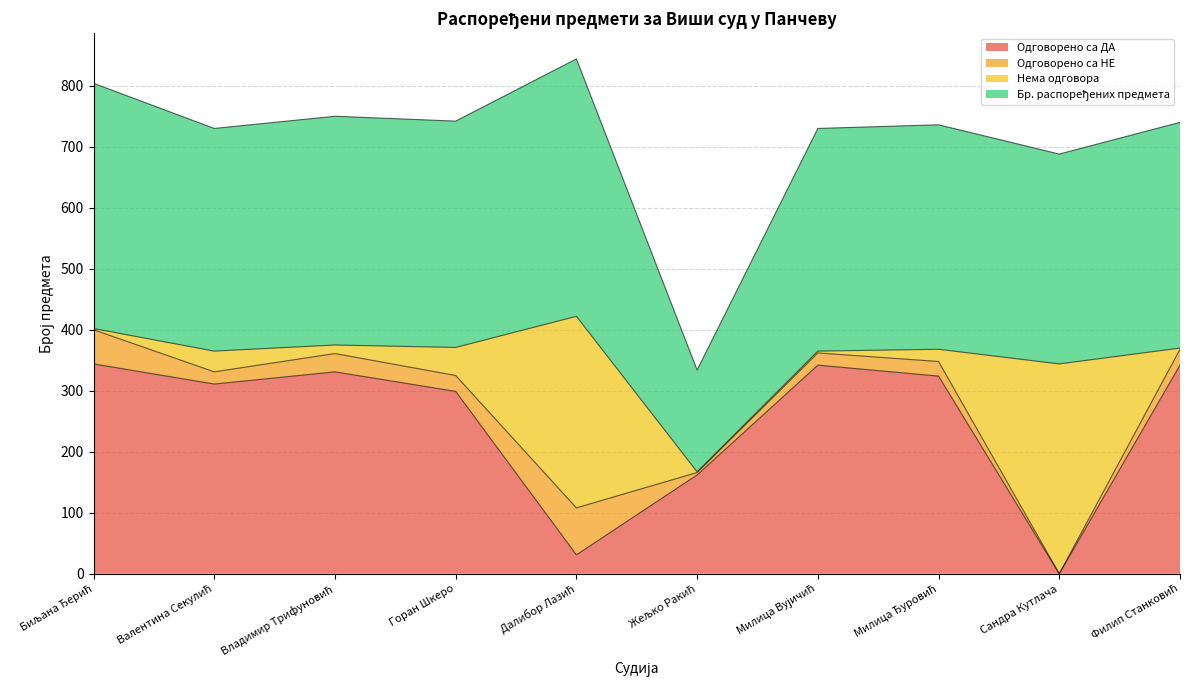

What position from the left is Валентина Секулић?

2